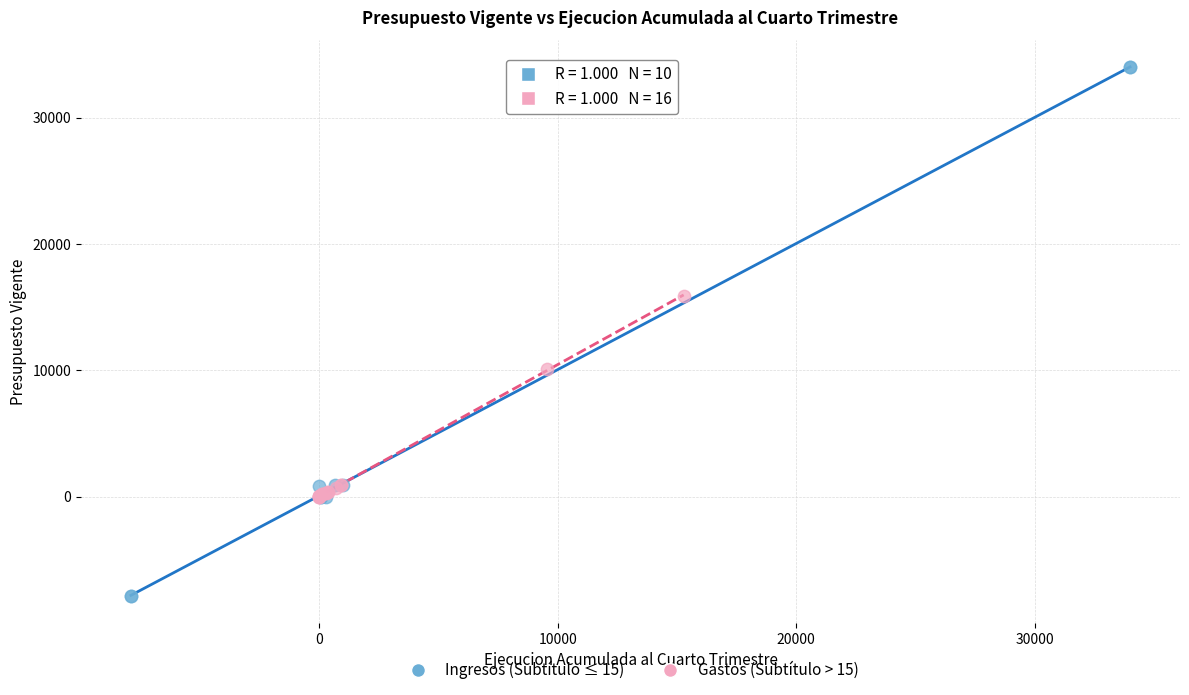

Which series contains the highest Y value?

Ingresos (Subtítulo ≤ 15)